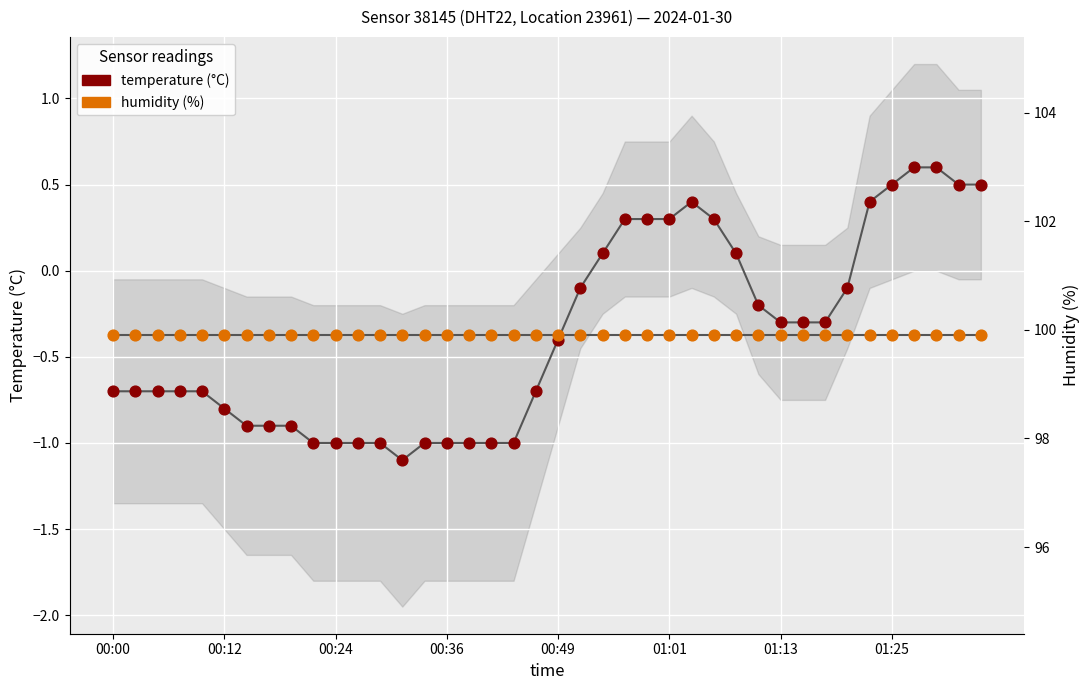

Which series has the largest Y range (max minus min)?

temperature (°C)